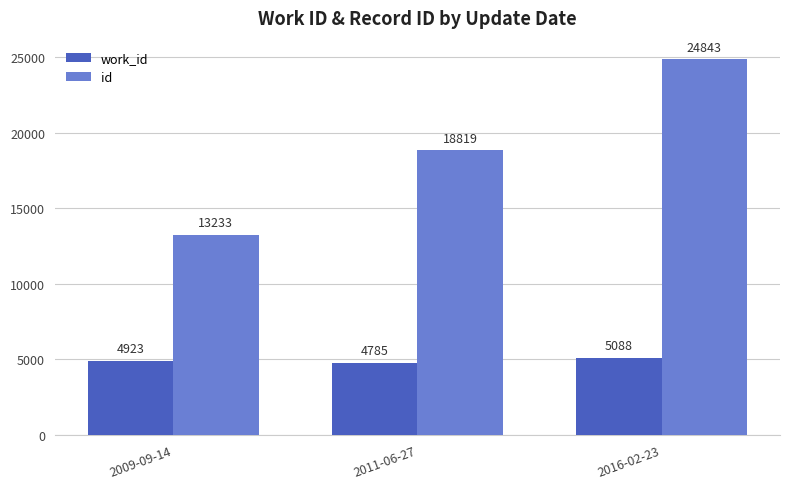

What is the label of the 3rd bar from the right?

2009-09-14